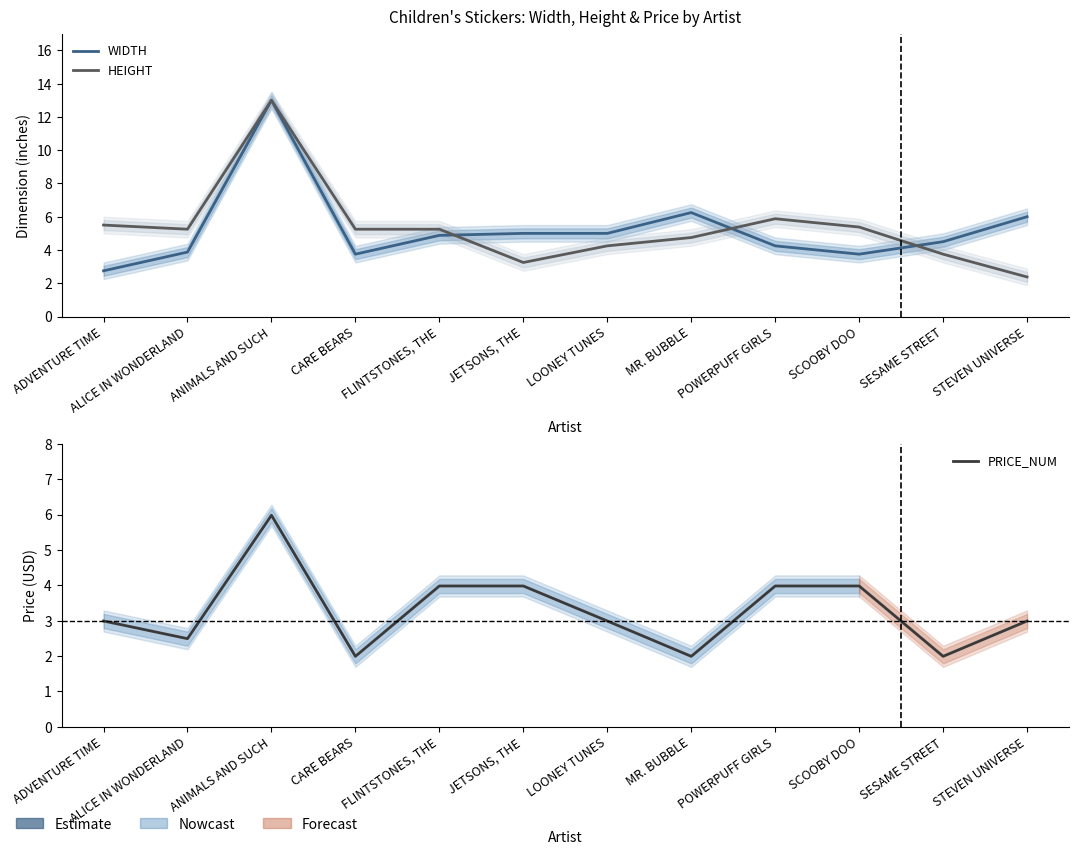

Which series has the largest total across all categories?

HEIGHT